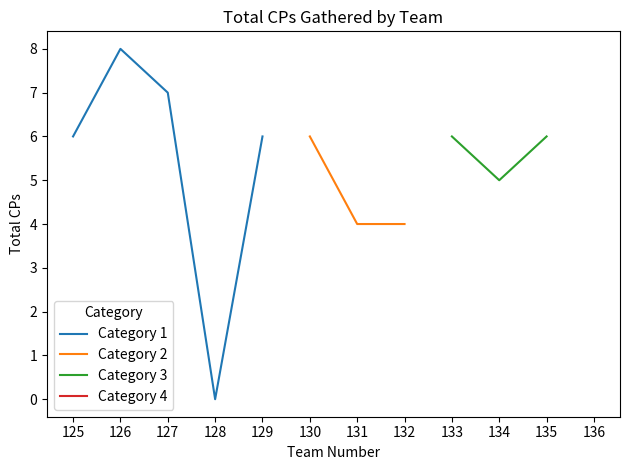

At which label does Category 1 reach its minimum?

128